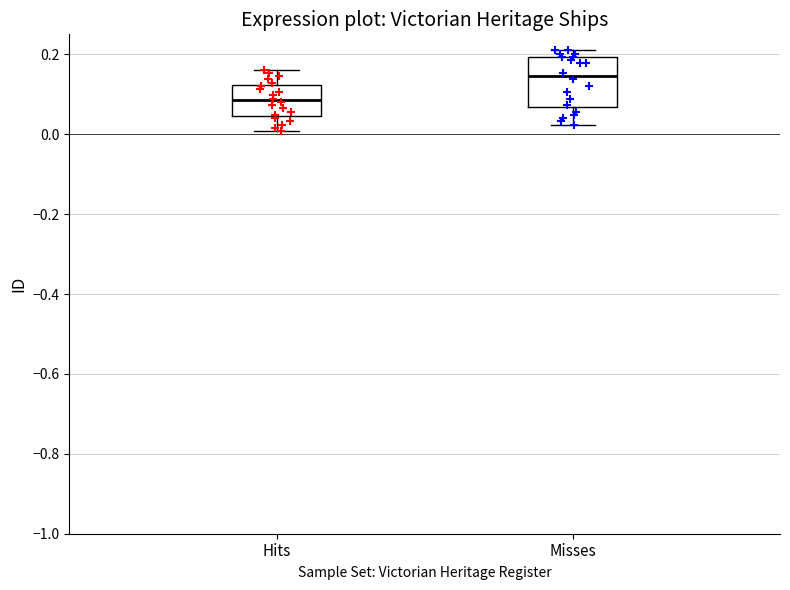

Which box has the lowest median line?

Hits